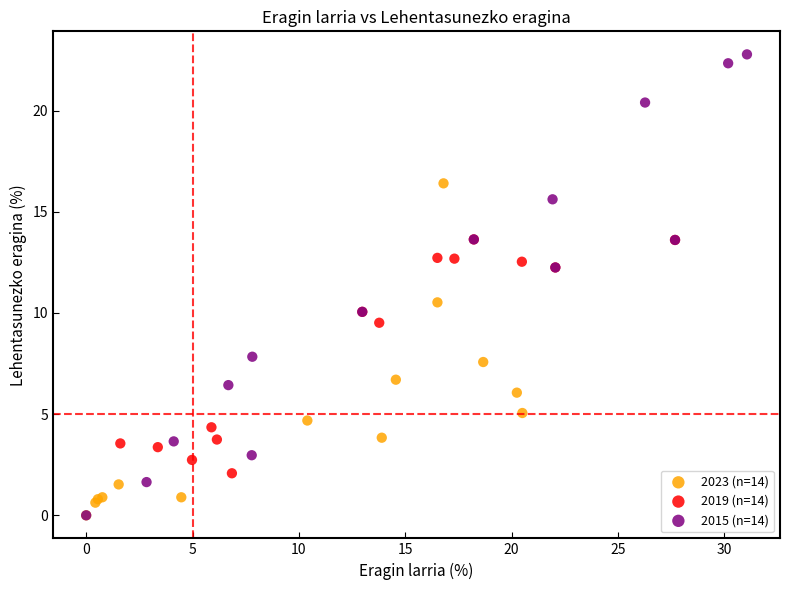

Which series contains the highest Y value?

2015 (n=14)